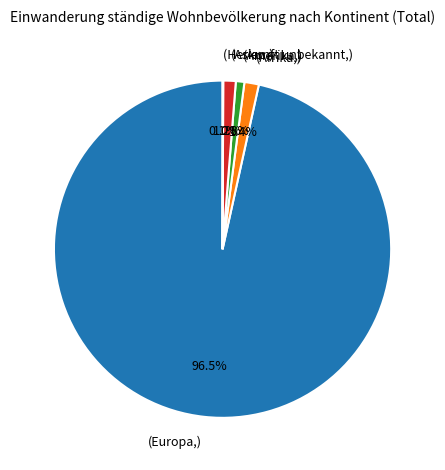

Does any single category account for the majority?

Yes